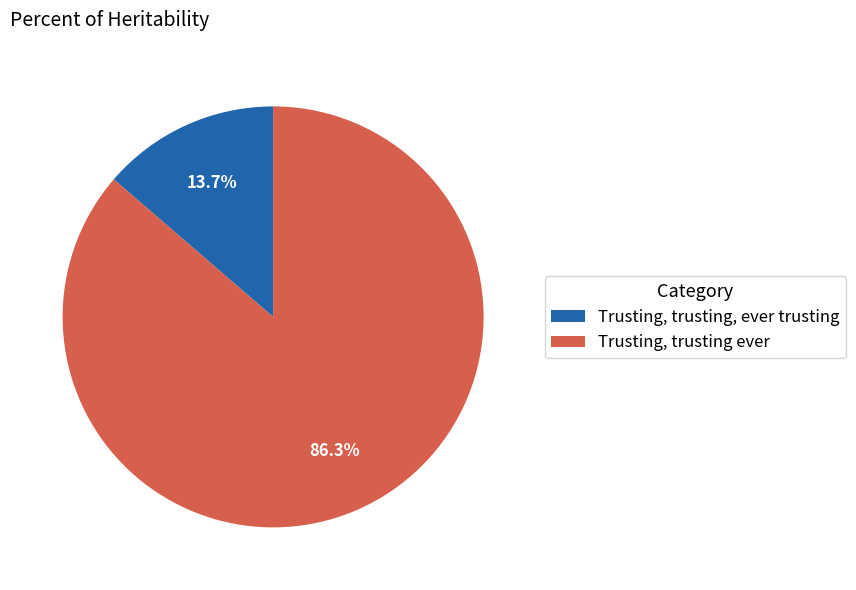

How many slices are in this pie chart?

2